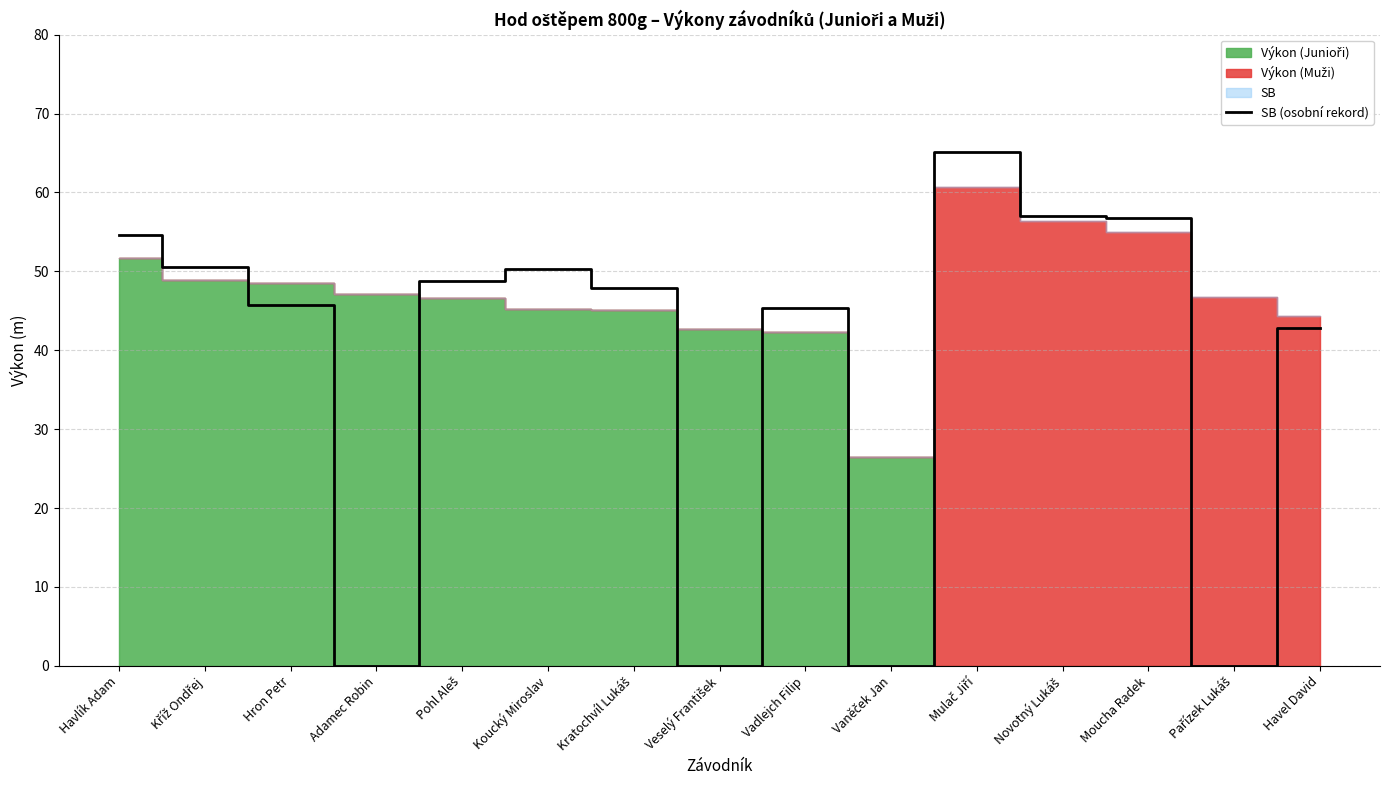

The SB (osobní rekord) series shows 76.6 at Hron Petr. True or false?

False